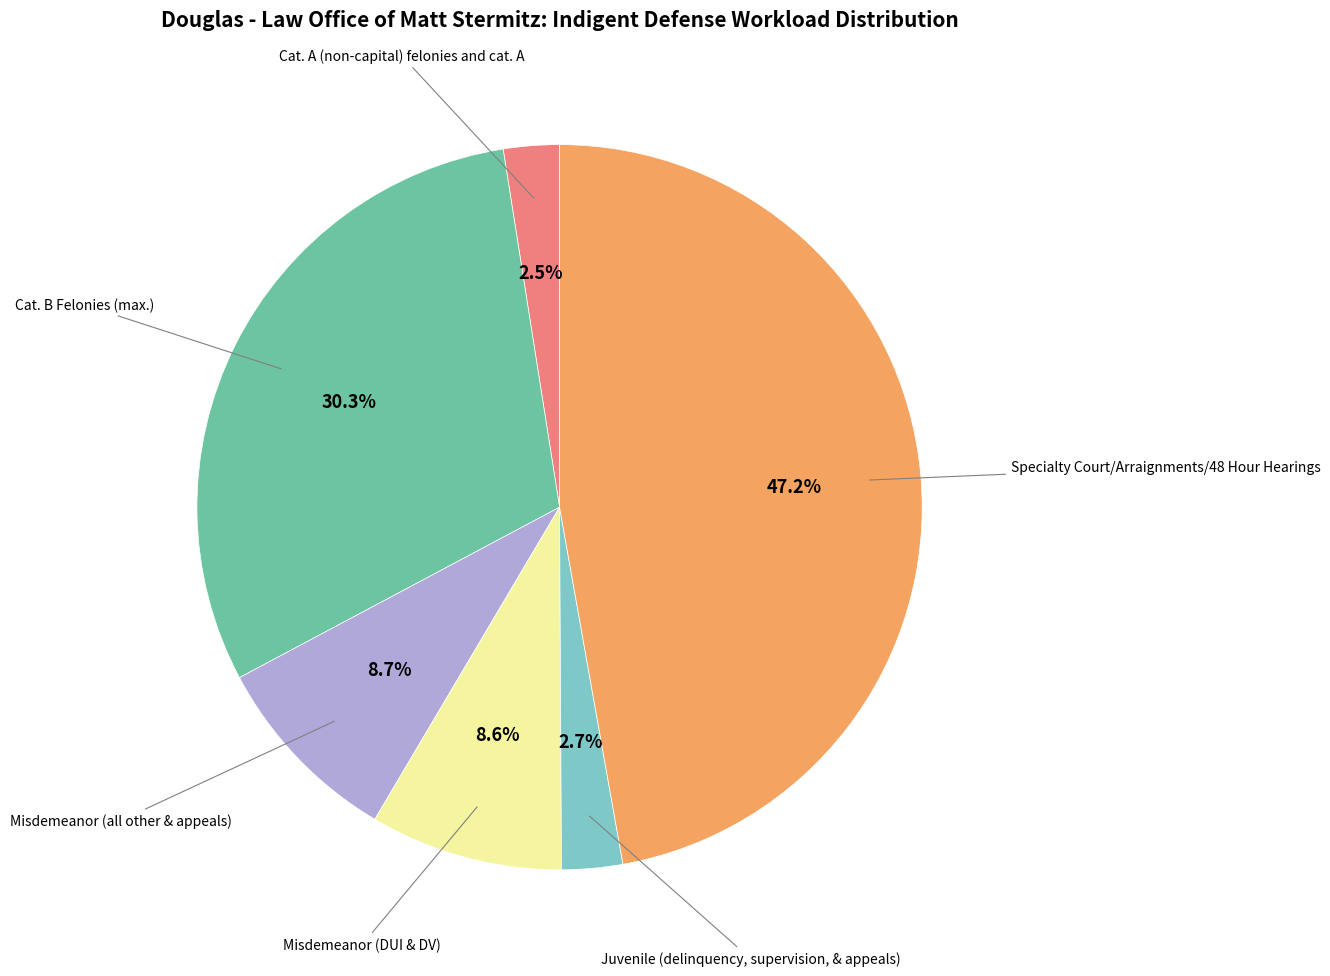

To the nearest percent, what percentage of the pie is Juvenile (delinquency, supervision, & appeals)?

3%